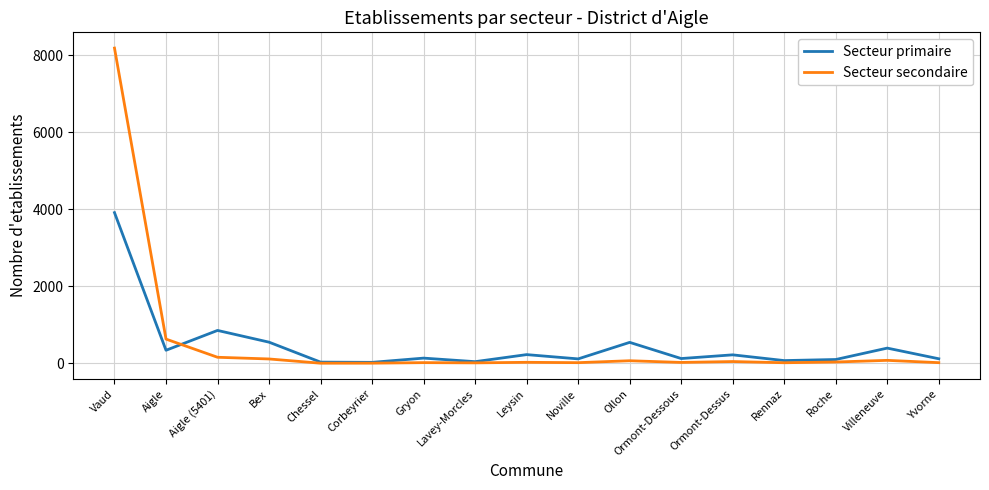

What position from the right is Aigle?

16